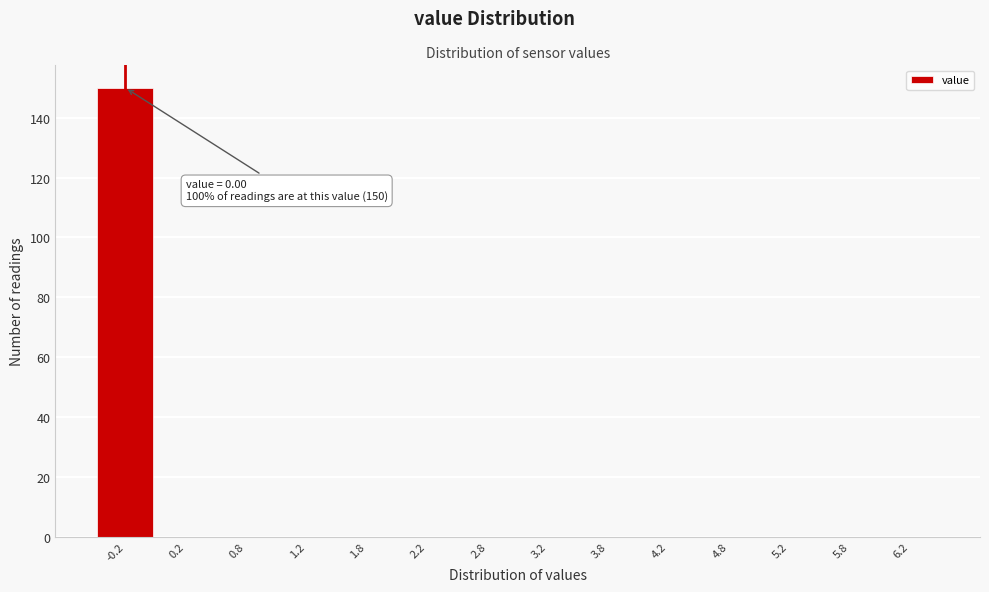

Reading right to left, transcribe all the data shown in this chart.

6.2=0	5.8=0	5.2=0	4.8=0	4.2=0	3.8=0	3.2=0	2.8=0	2.2=0	1.8=0	1.2=0	0.8=0	0.2=0	-0.2=150